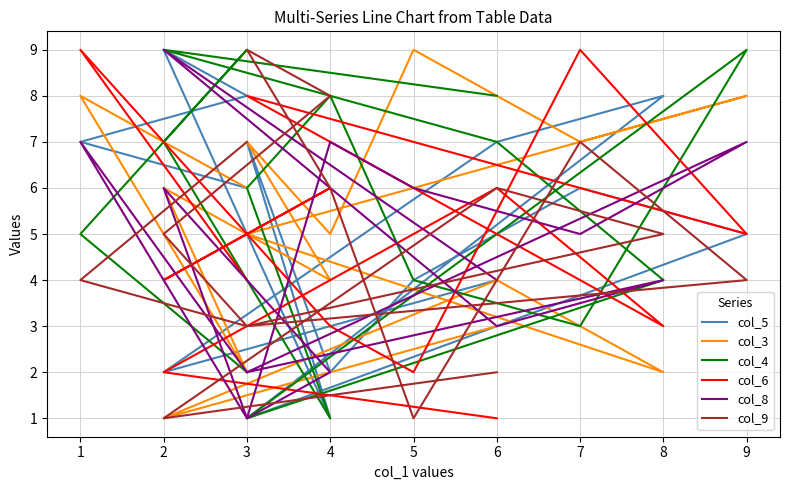

What are all the series names shown in the legend?

col_5, col_3, col_4, col_6, col_8, col_9